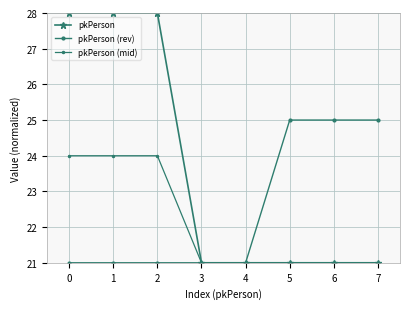

How many categories are shown in the chart?

8